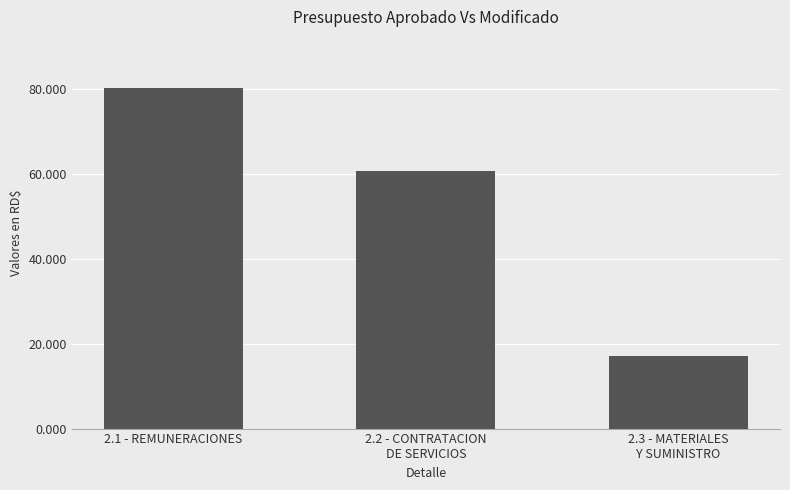

Which has a higher value, 2.3 - MATERIALES
Y SUMINISTRO or 2.2 - CONTRATACION
DE SERVICIOS?

2.2 - CONTRATACION
DE SERVICIOS